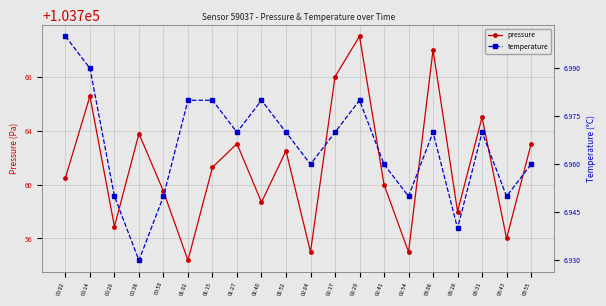

How many lines are shown in the chart?

2